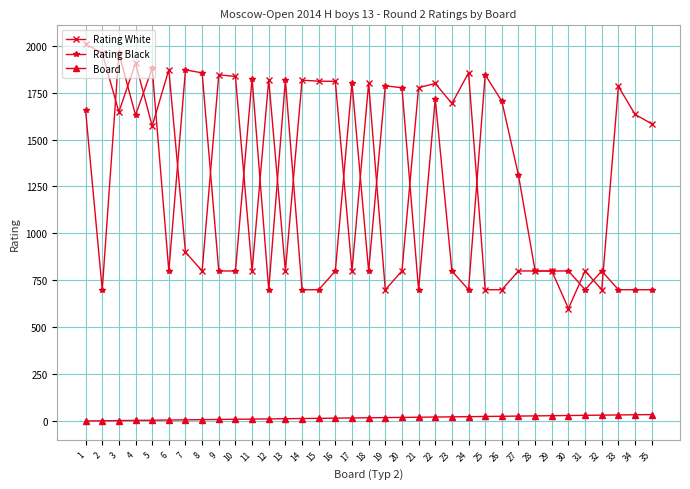

At which category is the sum across all series the highest?

1